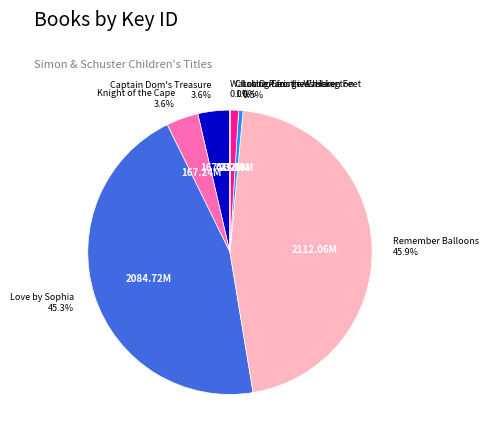

Which has a higher value, Chasing George Washington or Love by Sophia?

Love by Sophia